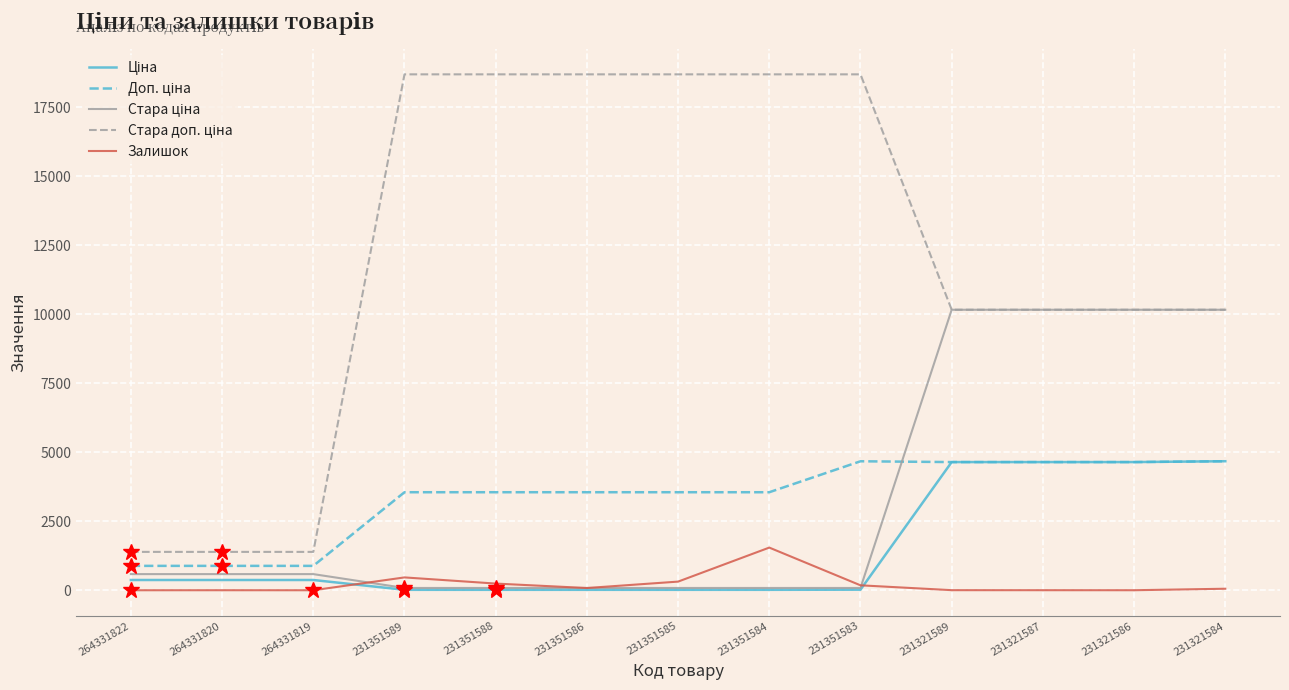

The Стара ціна series shows 253.9 at 264331822. True or false?

False